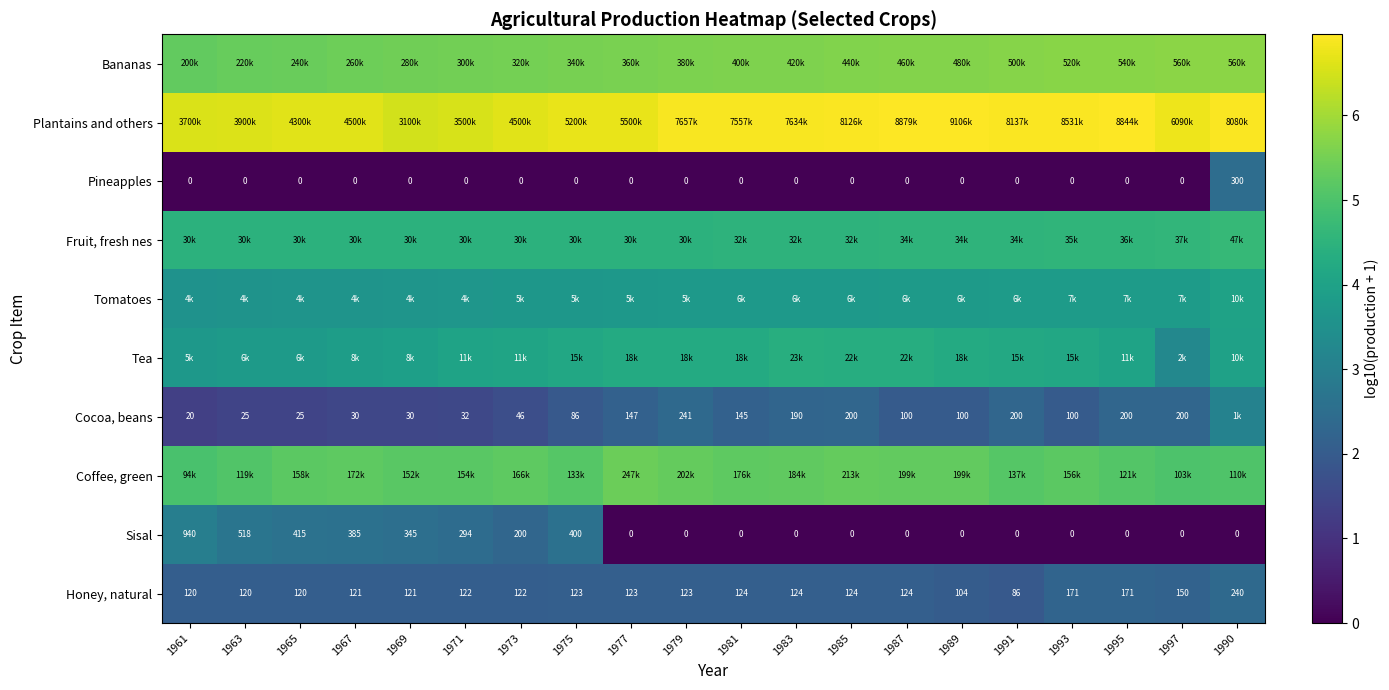

At how many categories does at least one series exceed 3?

20